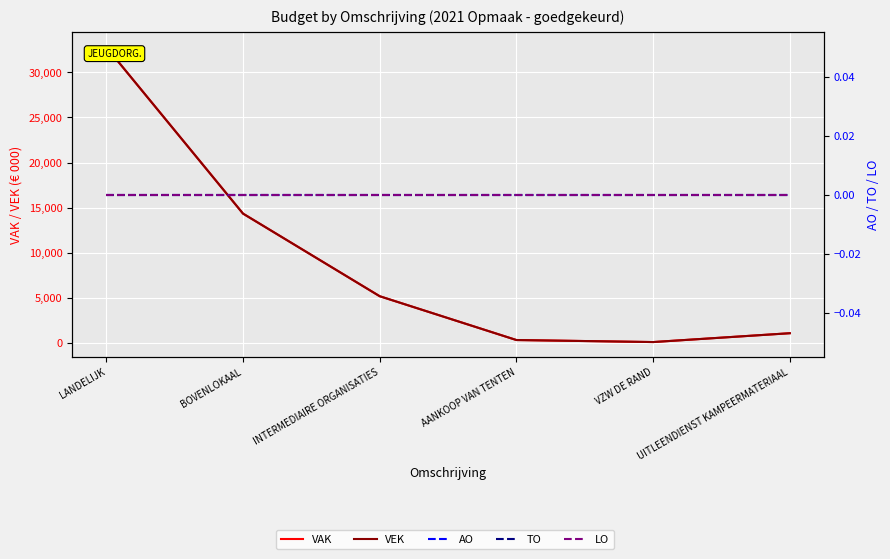

In VAK, how many points are lower than both neighbors (excluding endpoints)?

1